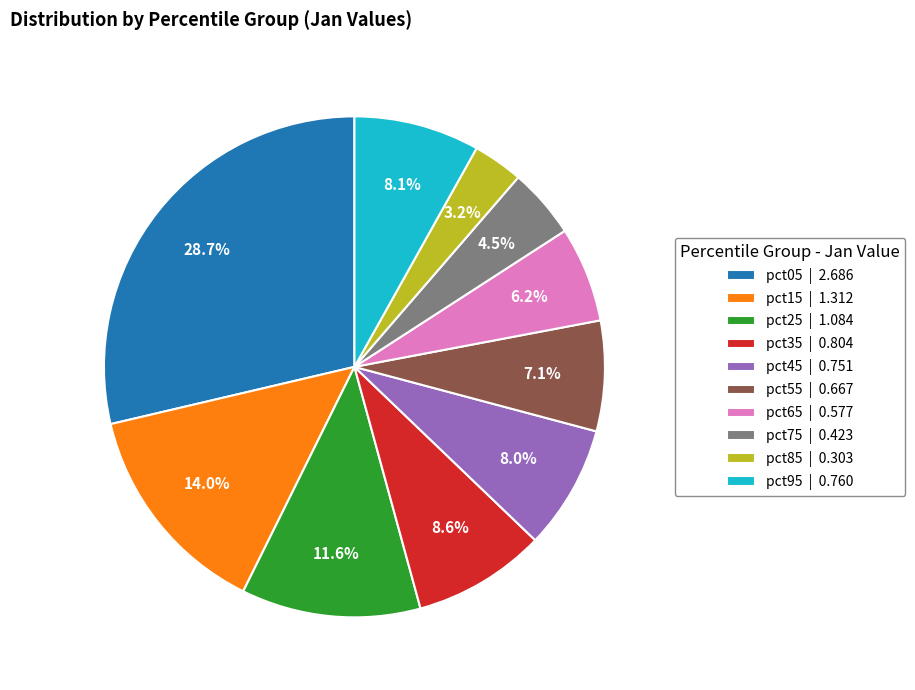

Between pct15 | 1.312 and pct35 | 0.804, which is larger?

pct15 | 1.312